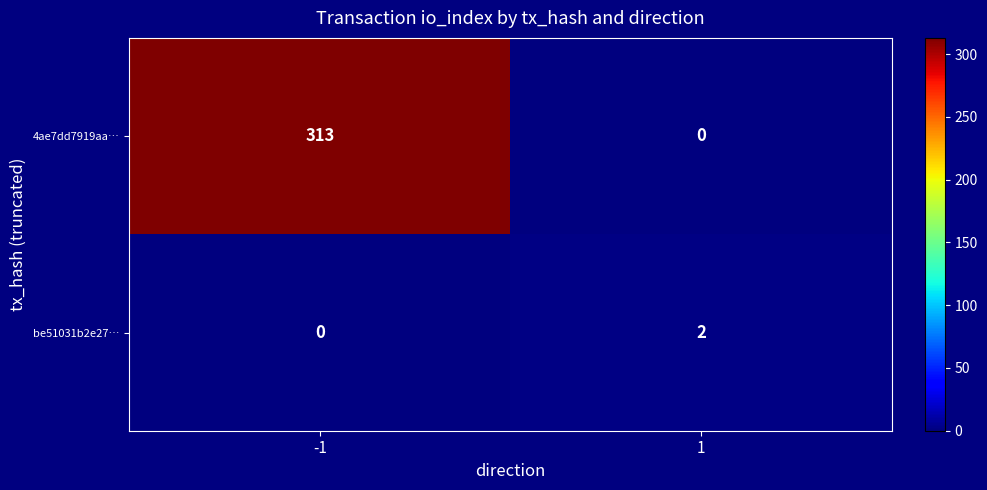

Reading right to left, what are all the values shown in this chart?

4ae7dd7919aa…: 0	313
be51031b2e27…: 2	0